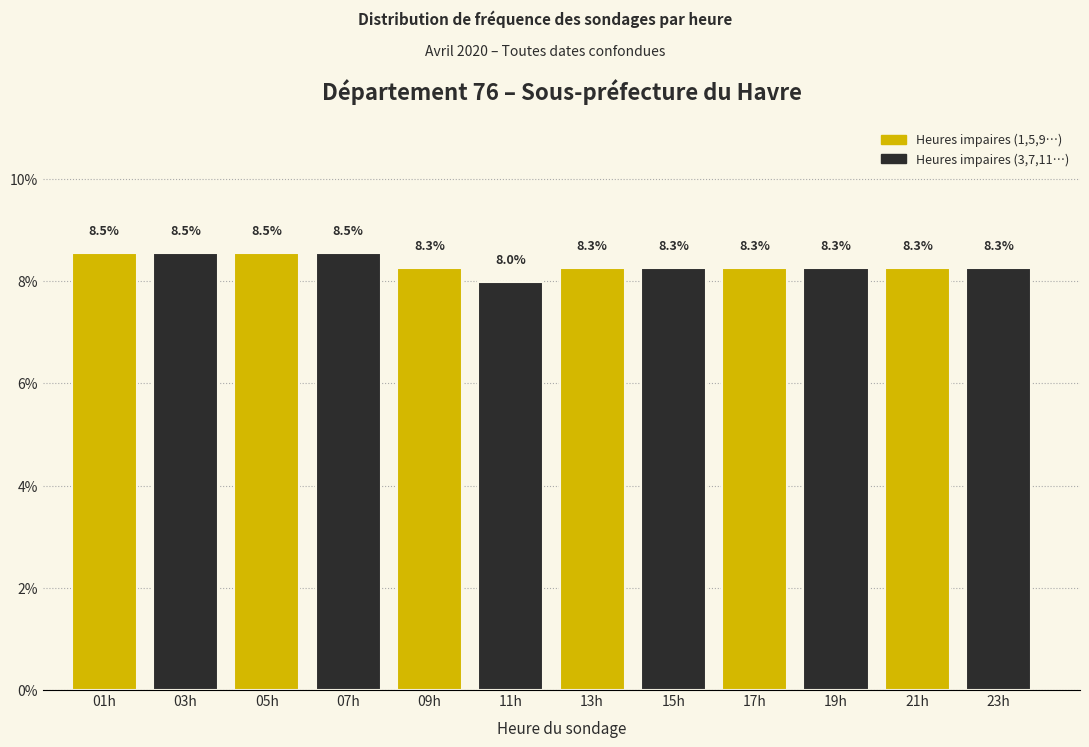

Reading left to right, list all the values displayed in this chart.

8.5	8.5	8.5	8.5	8.3	8.0	8.3	8.3	8.3	8.3	8.3	8.3